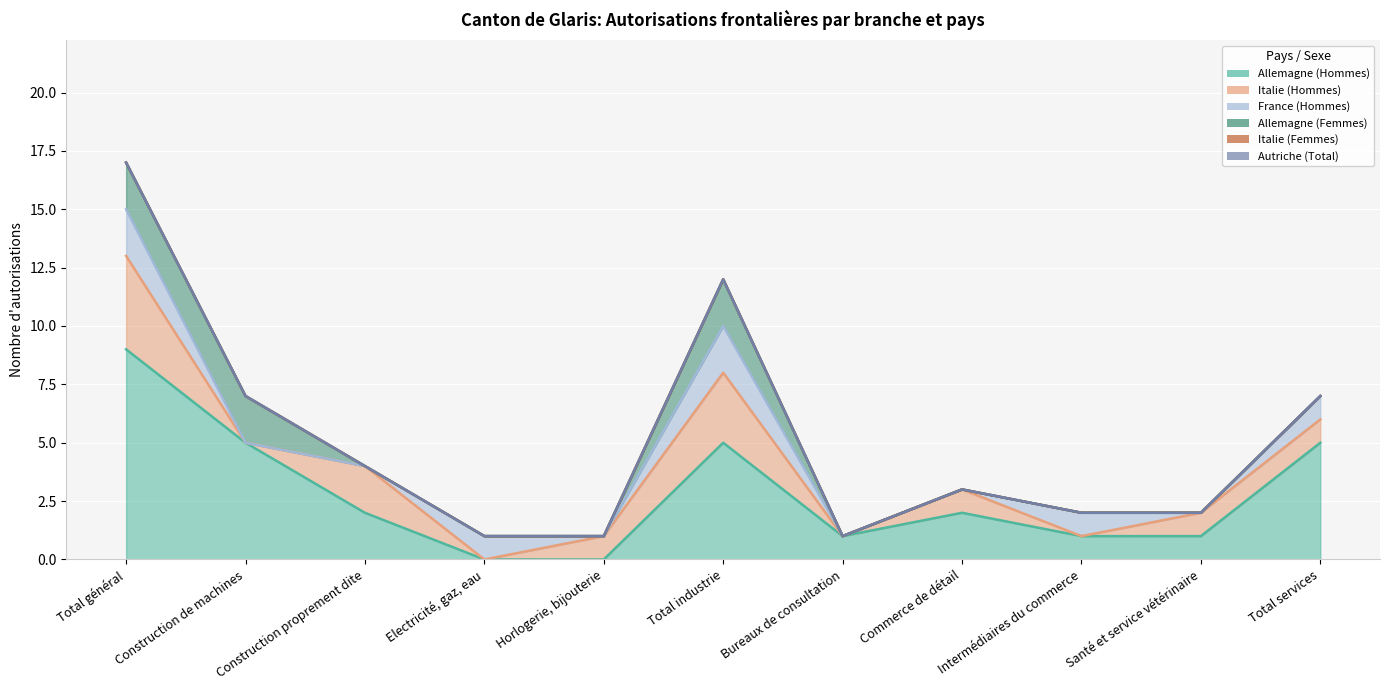

What is the difference between the second highest and minimum values in the France (Hommes) series?

2